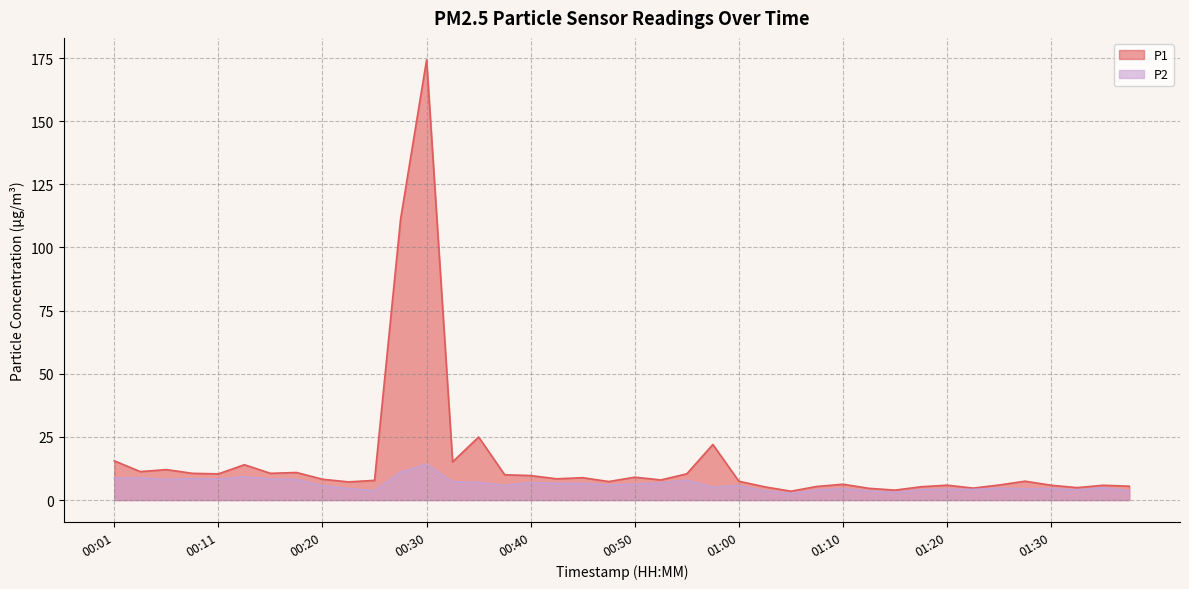

What is the difference between the second highest and minimum values in the P2 series?

8.5